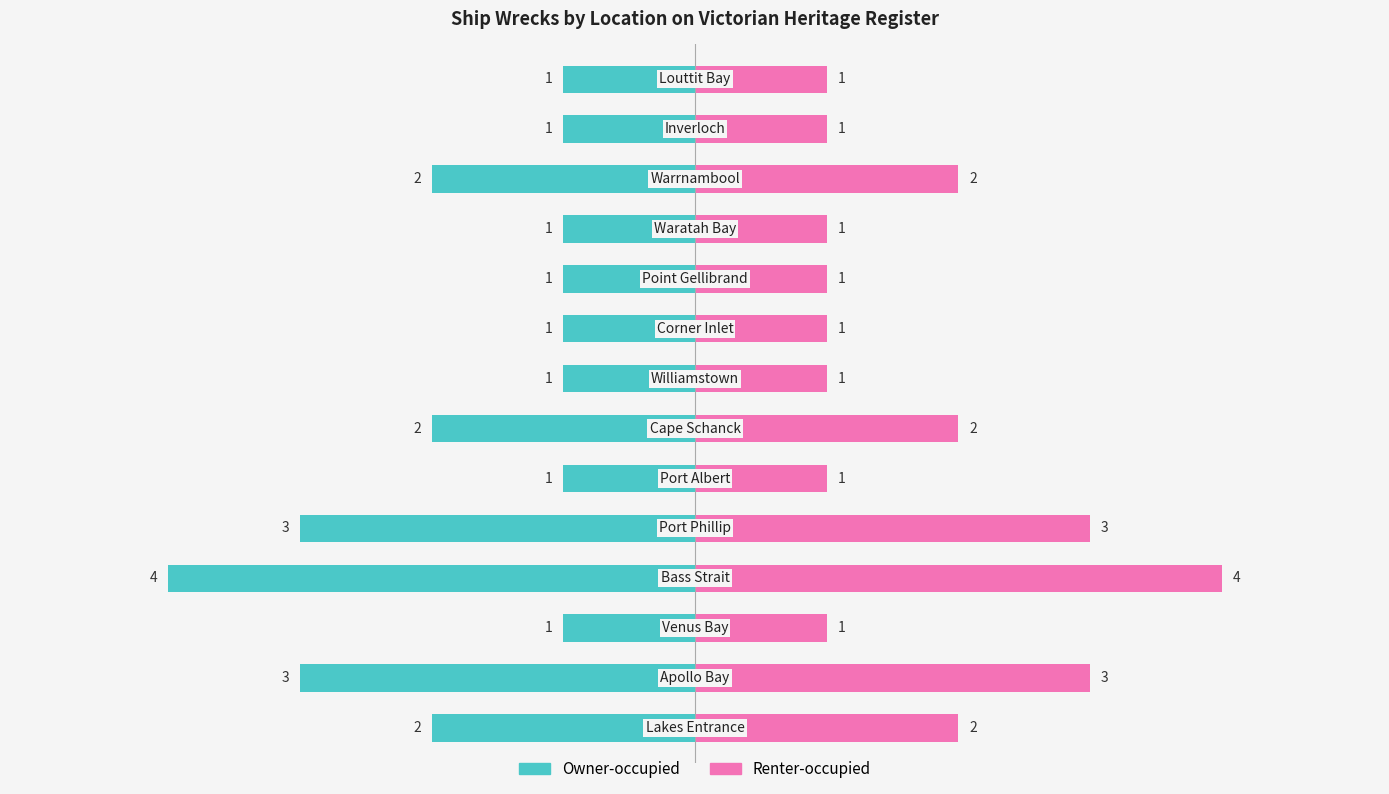

What is the sum of all Count (right) values?

24